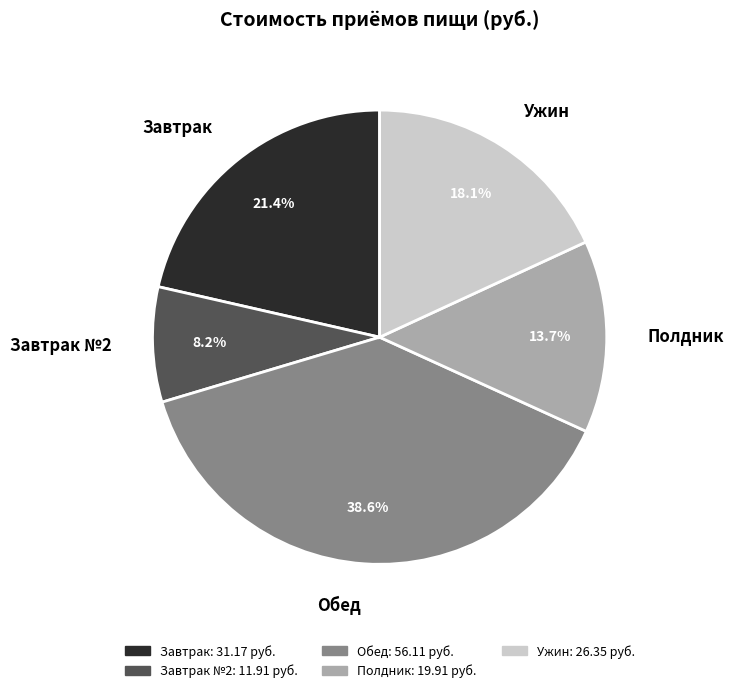

What percentage is the Завтрак №2 slice, to the nearest percent?

8%